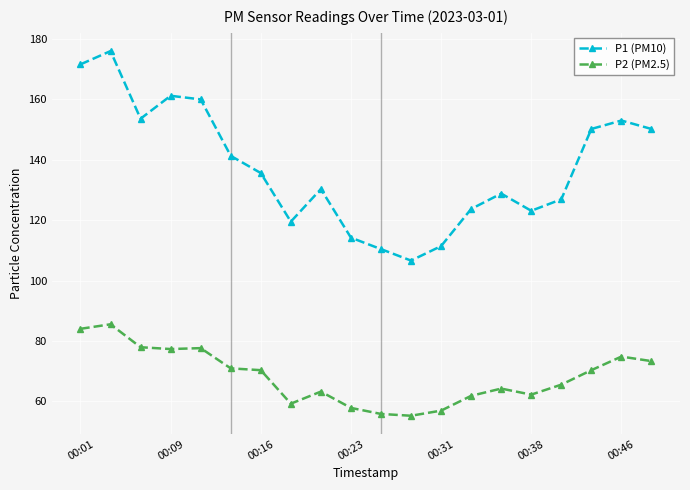

What is the highest value of the P2 (PM2.5) series?

85.5